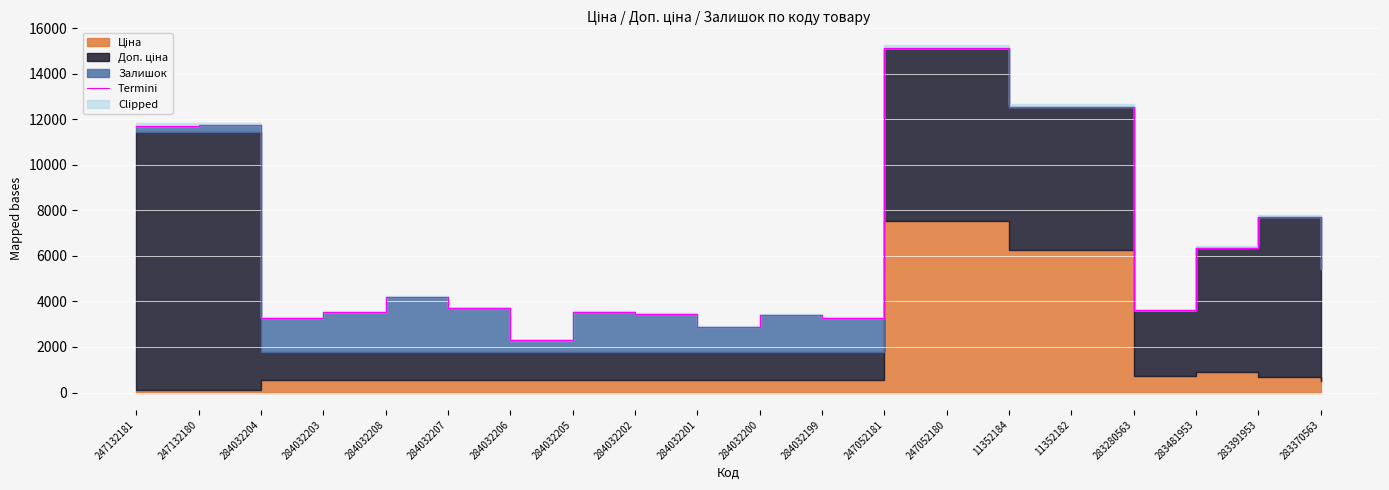

How many interior local valleys (lower than both neighbors) does the data have?

6